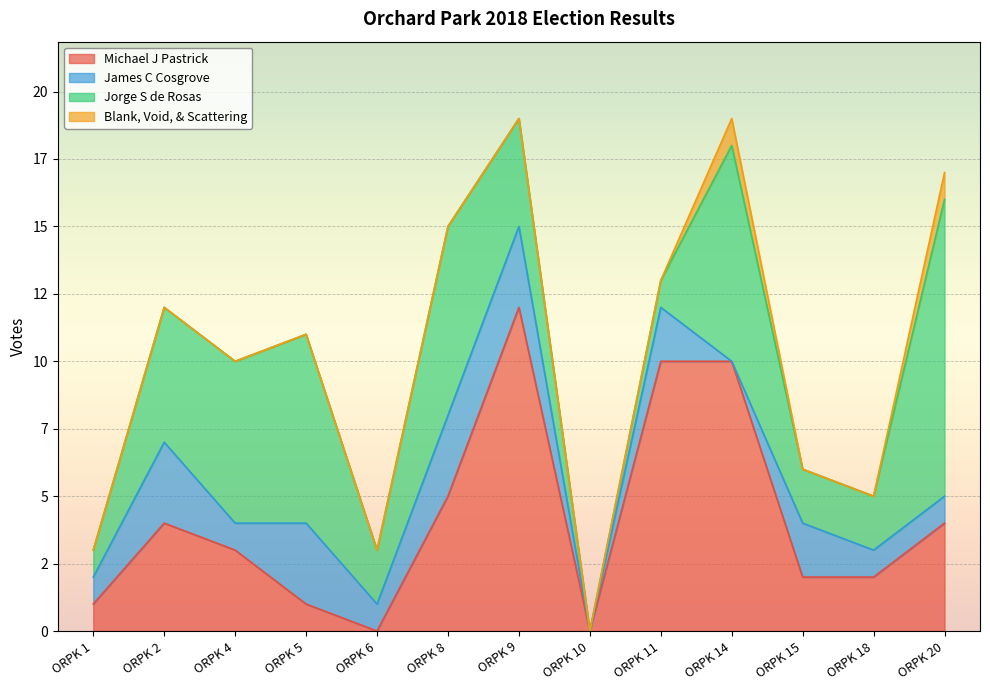

What is the greatest value displayed?

12